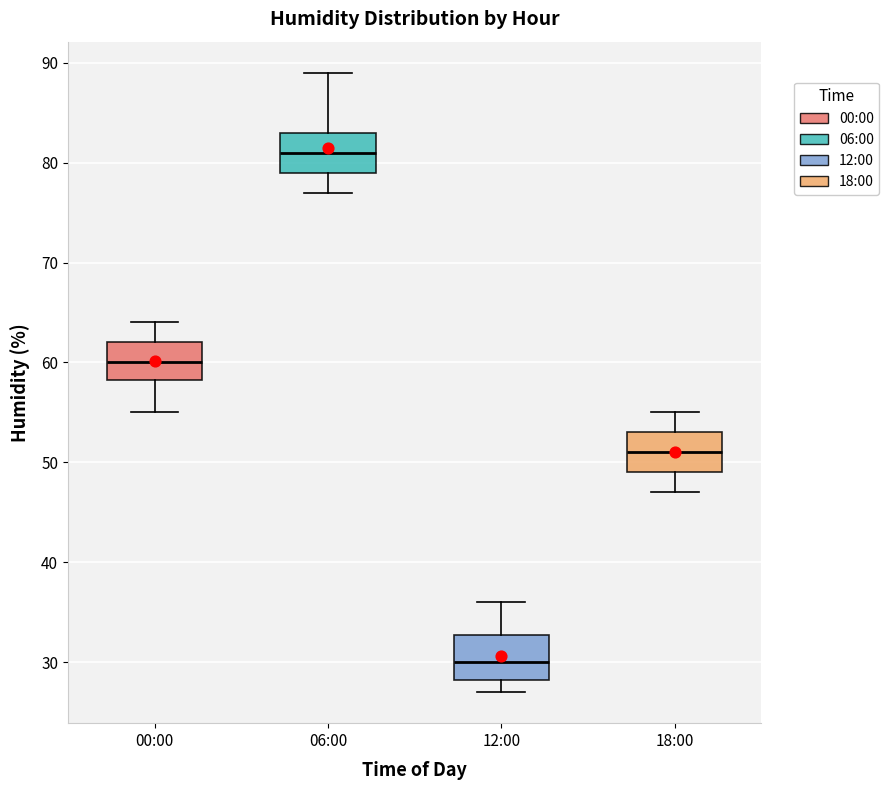

Reading left to right, read every box against the y-axis: the position of its median line, the range the box covers, and the ends of its whiskers. The values are not printed on the chart, so give them approximately, as read against the axis.

00:00: median 60, box 58 to 62, whiskers 55 to 64
06:00: median 81, box 79 to 83, whiskers 77 to 89
12:00: median 30, box 28 to 33, whiskers 27 to 36
18:00: median 51, box 49 to 53, whiskers 47 to 55